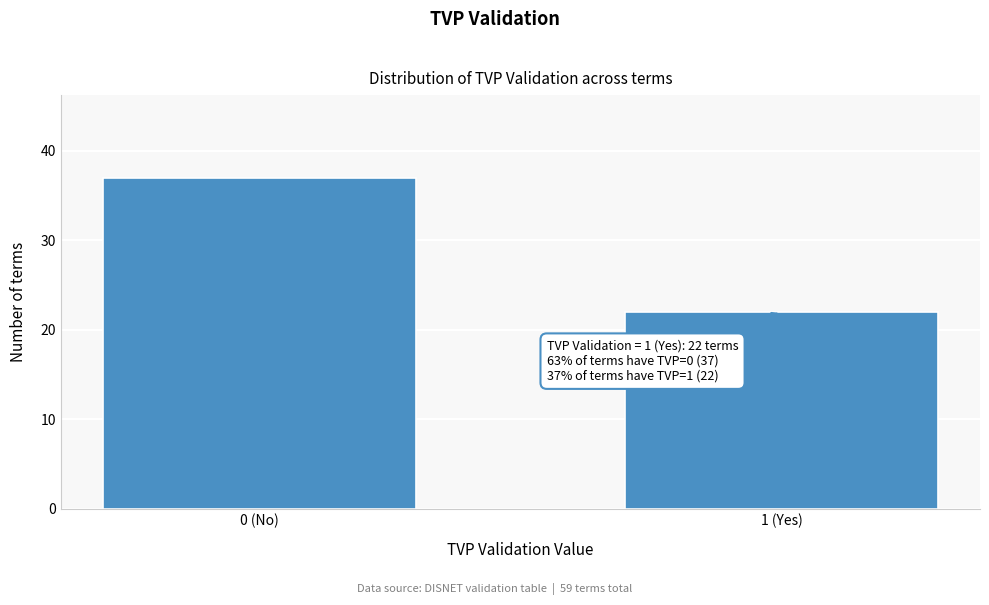

Reading left to right, what are all the values shown in this chart?

0 (No)=37	1 (Yes)=22